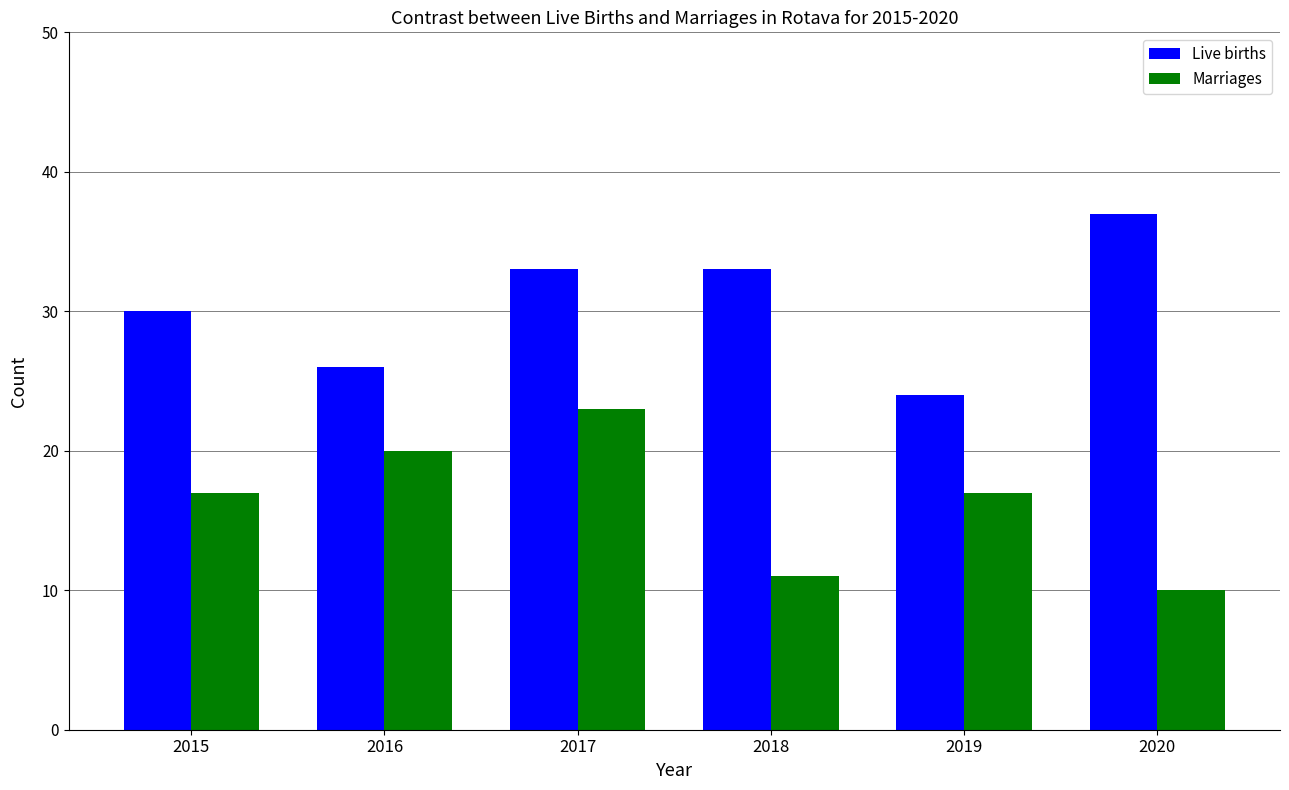

Reading left to right, what are all the values shown in this chart?

Live births: 30	26	33	33	24	37
Marriages: 17	20	23	11	17	10